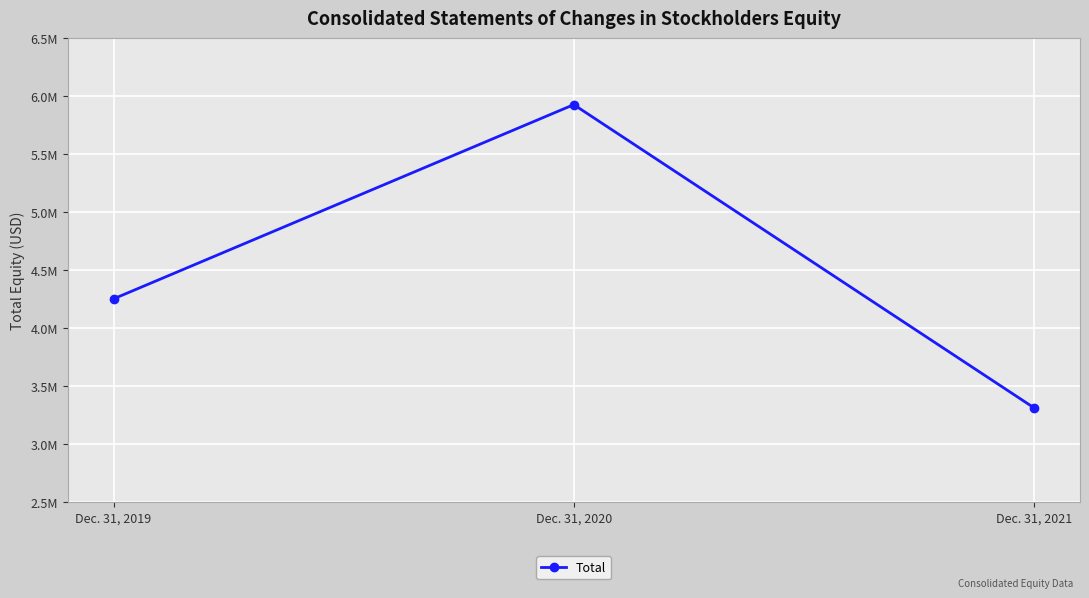

Rank the categories by value from lowest to highest.

Dec. 31, 2021, Dec. 31, 2019, Dec. 31, 2020